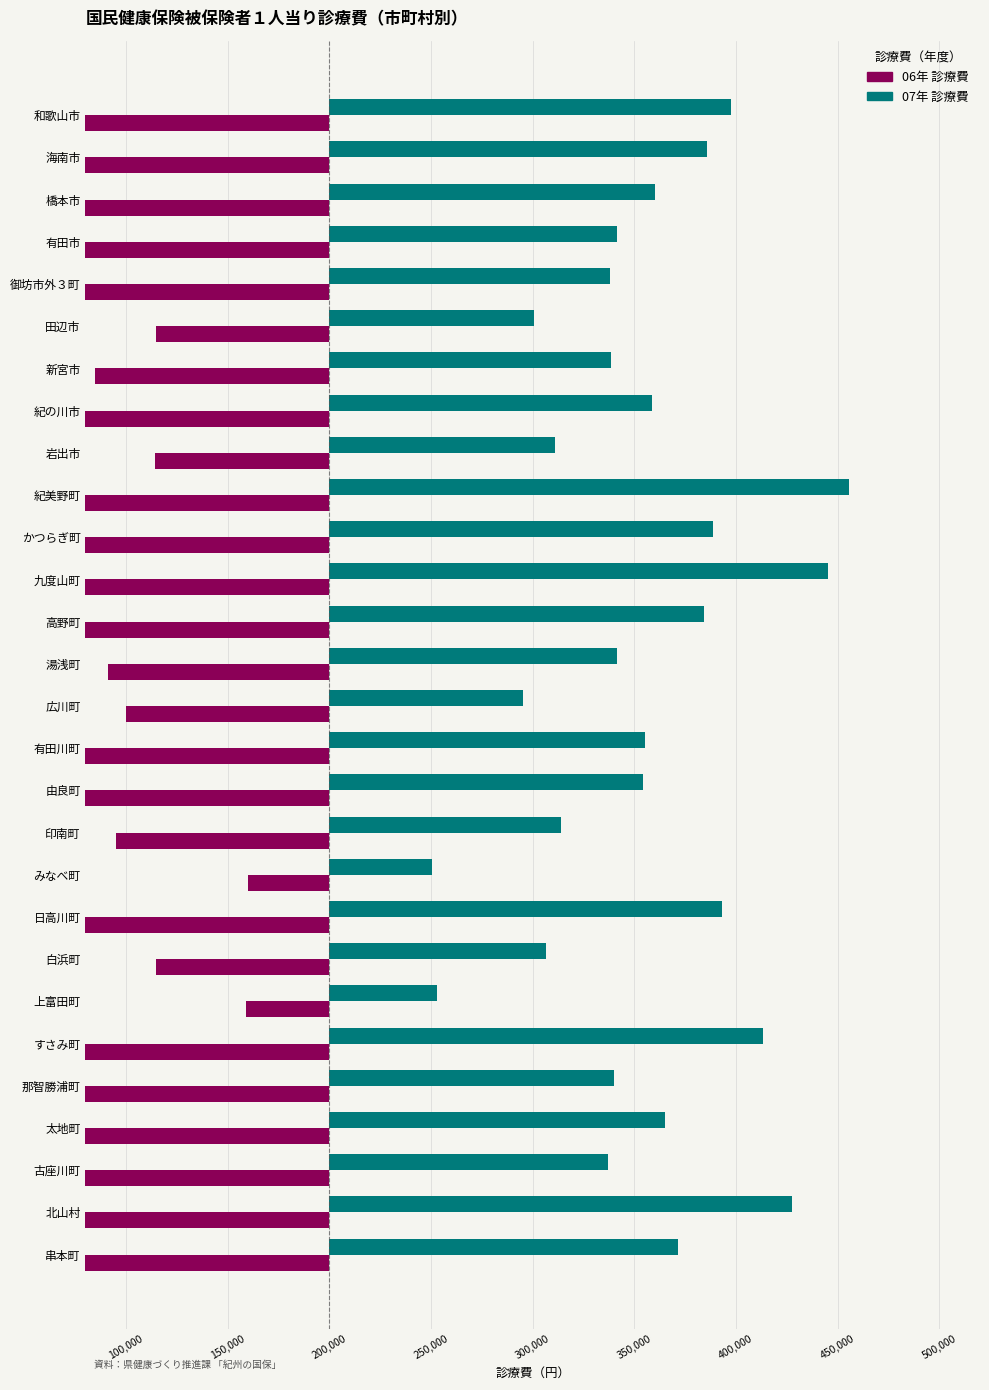

Which series has the widest spread of values?

07年 診療費